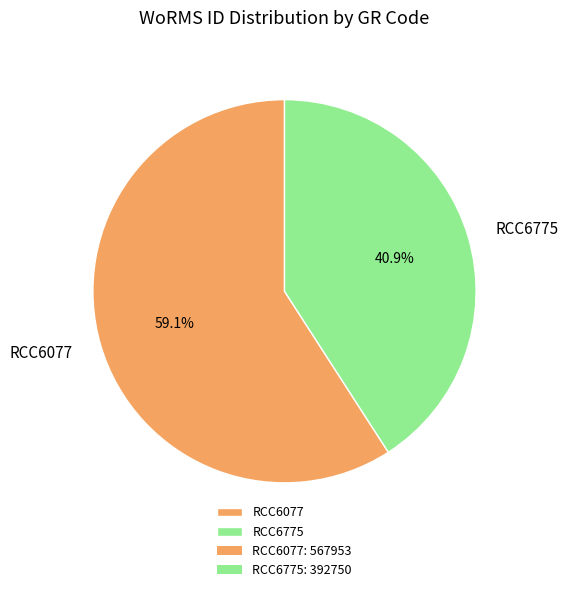

What percentage is NOT represented by RCC6775?

59.1%